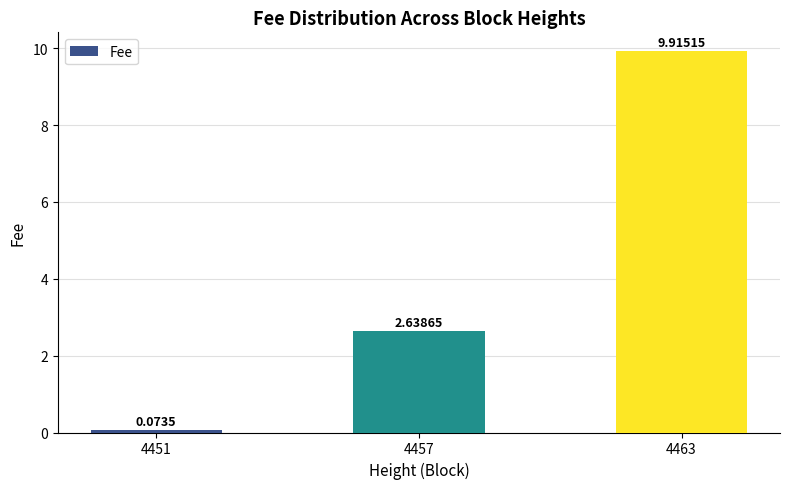

What is the difference between the values at 4463 and 4451?

9.8